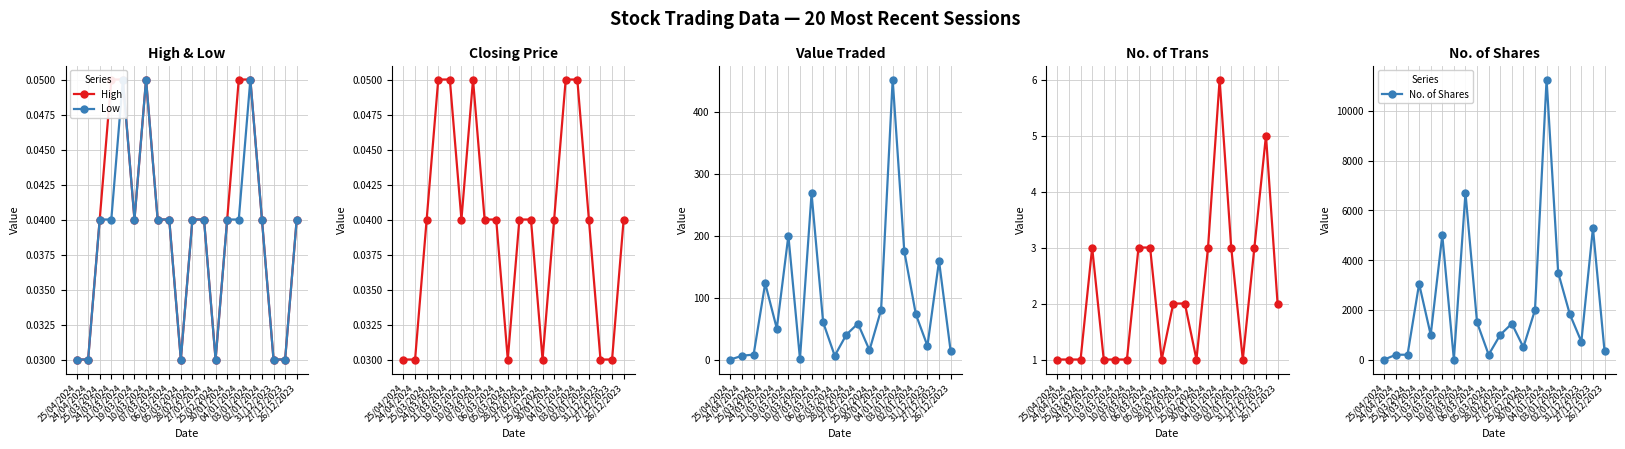

Where is Closing nearest to the value 0?

25/04/2024